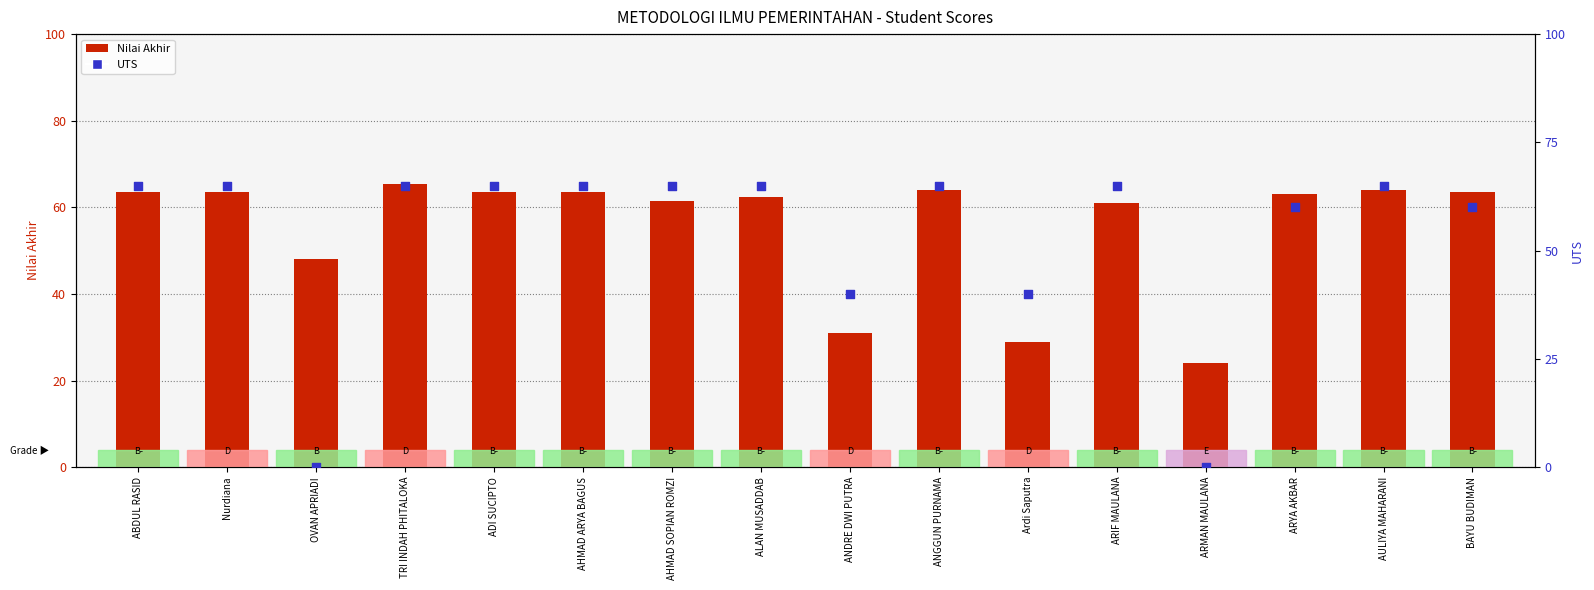

Which series has the largest Y range (max minus min)?

UTS